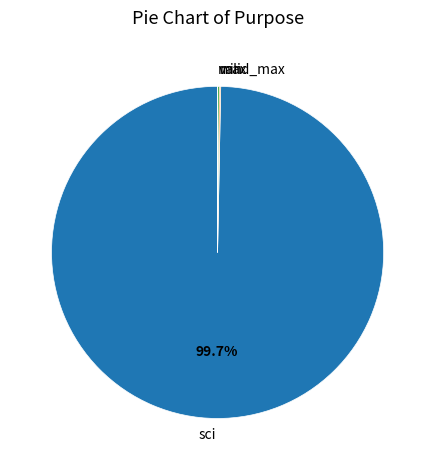

Which category has the biggest portion of the pie?

sci